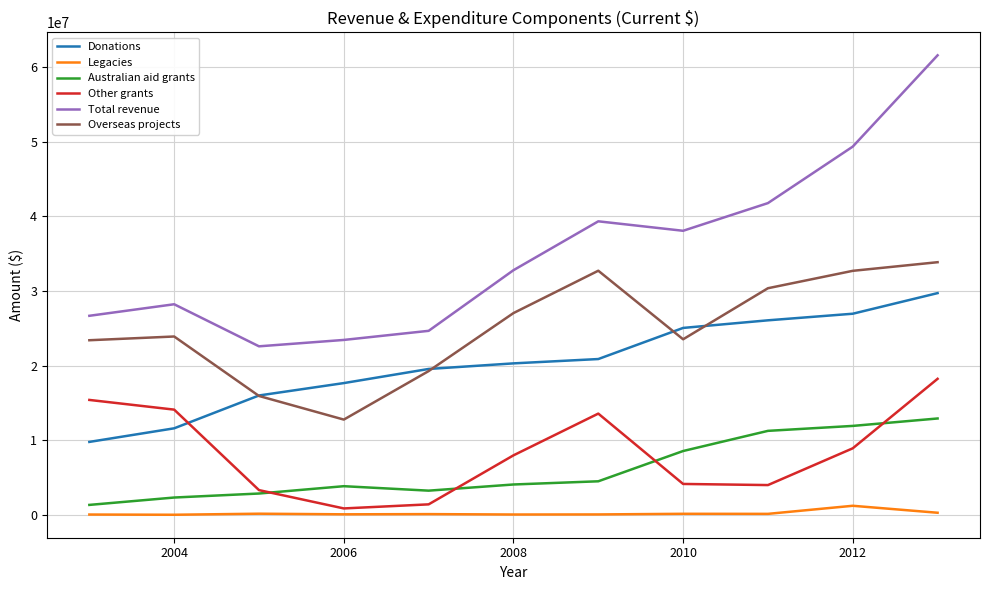

List the series in order of their peak value, lowest first.

Legacies, Australian aid grants, Other grants, Donations, Overseas projects, Total revenue